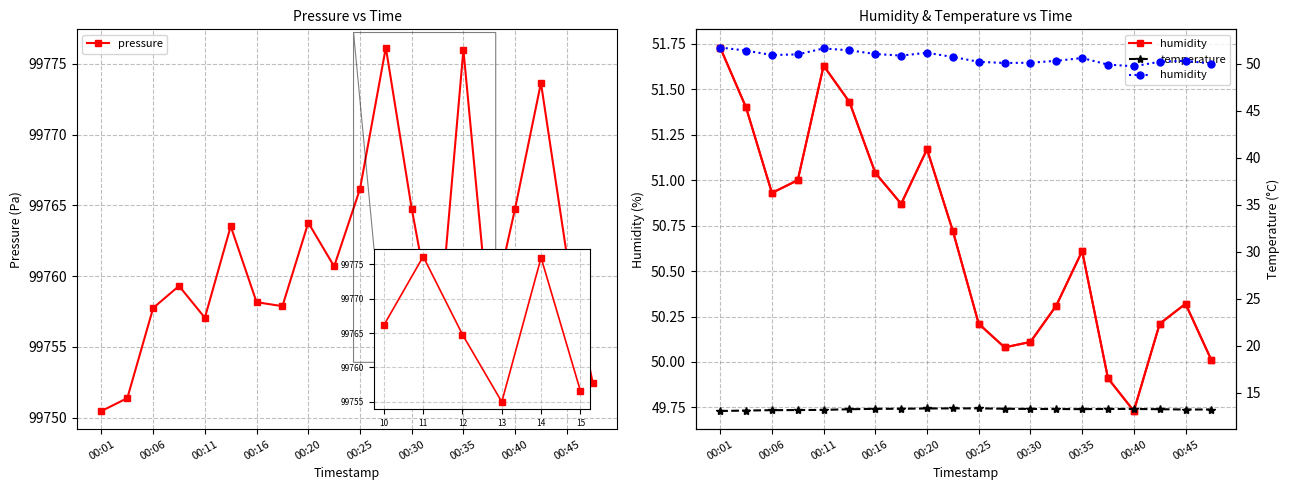

True or false: pressure and humidity cross at least once.

False